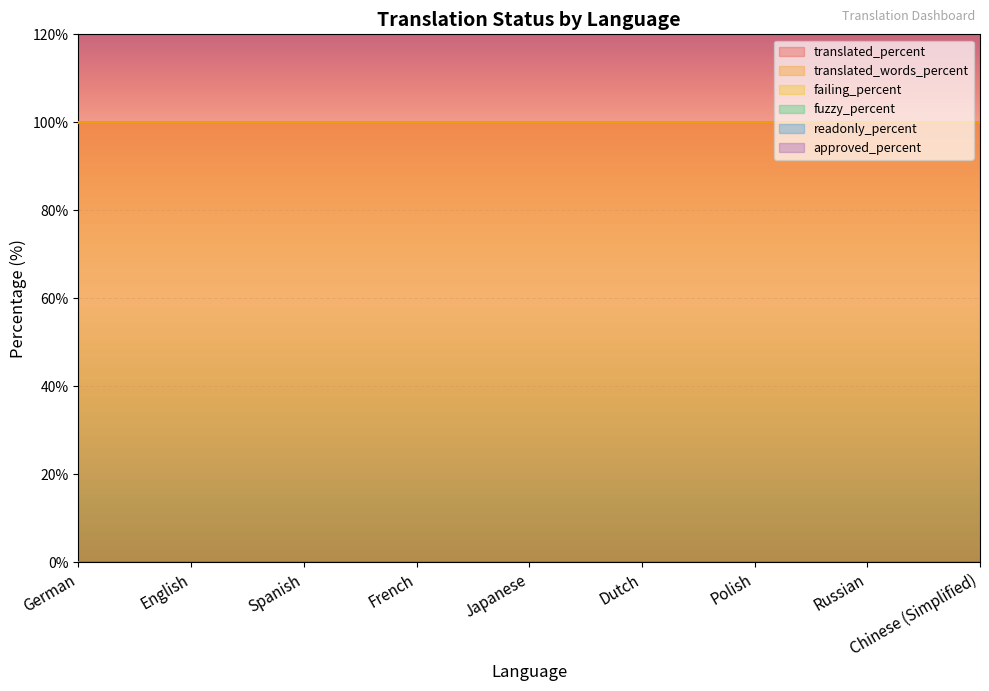

True or false: fuzzy_percent and approved_percent cross at least once.

False